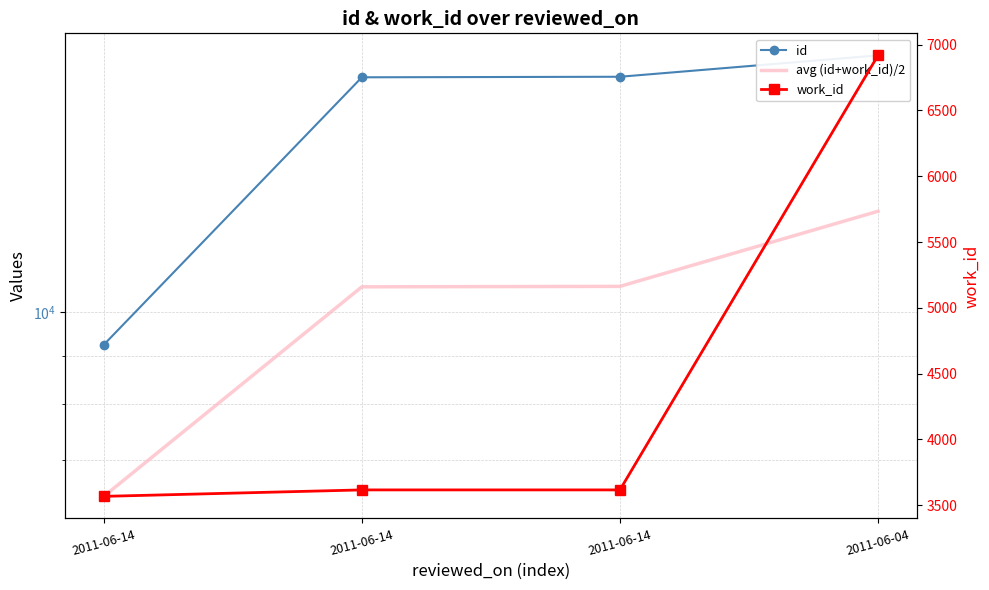

What is the value of the avg (id+work_id)/2 point at the 1st from the left?

6403.5